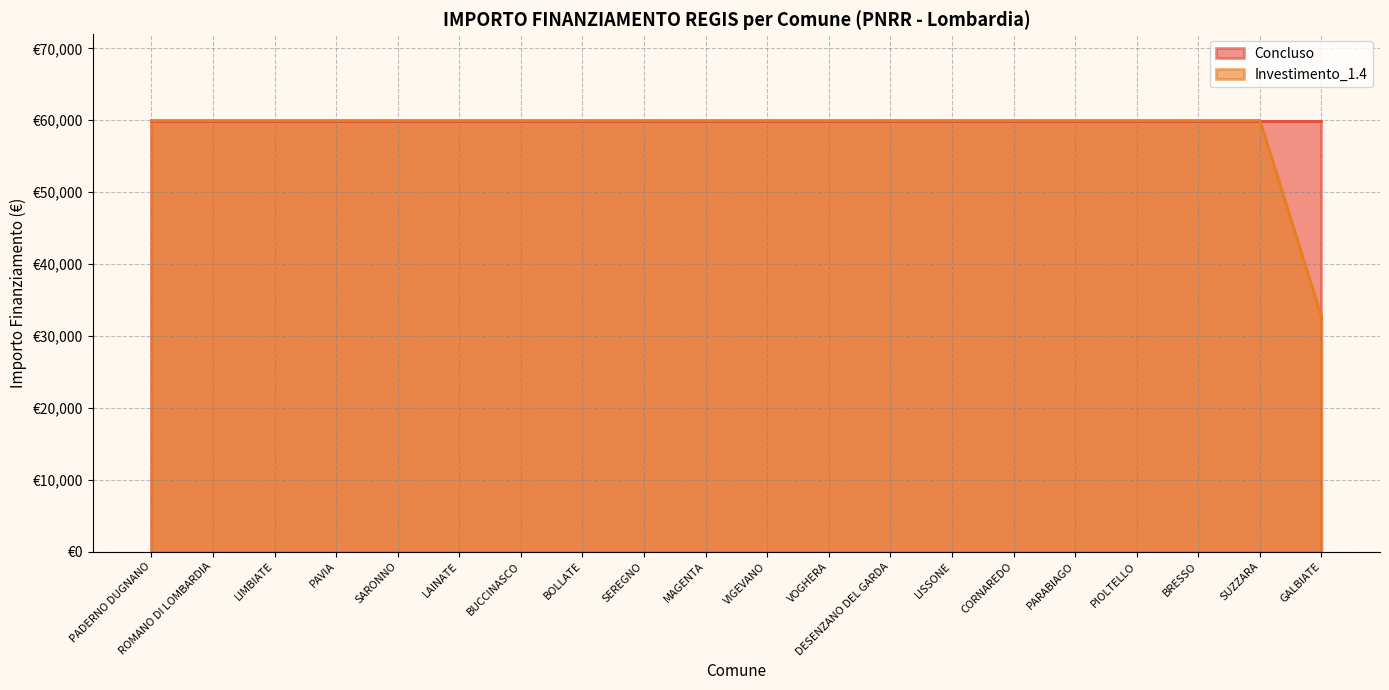

What is the value of the 5th point from the left?

59966